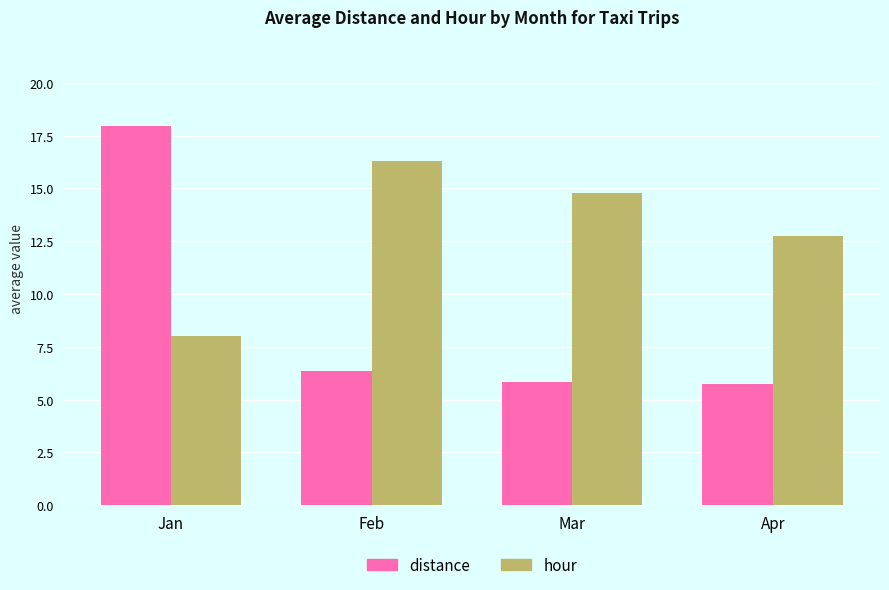

Which series has the largest total across all categories?

hour